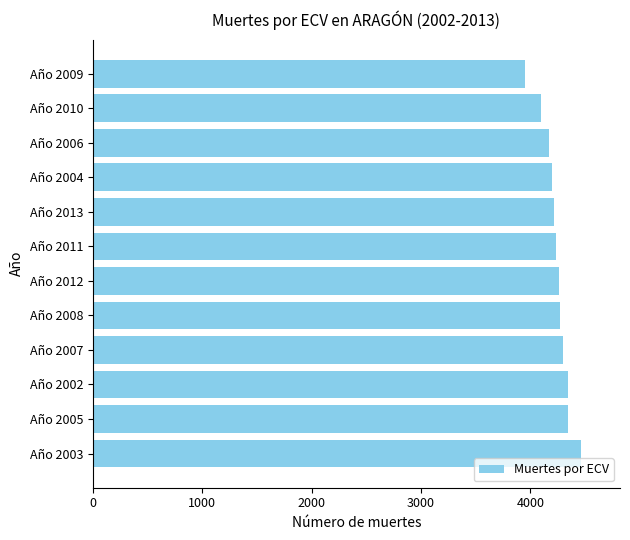

True or false: the data shows 4198 at Año 2004.

True